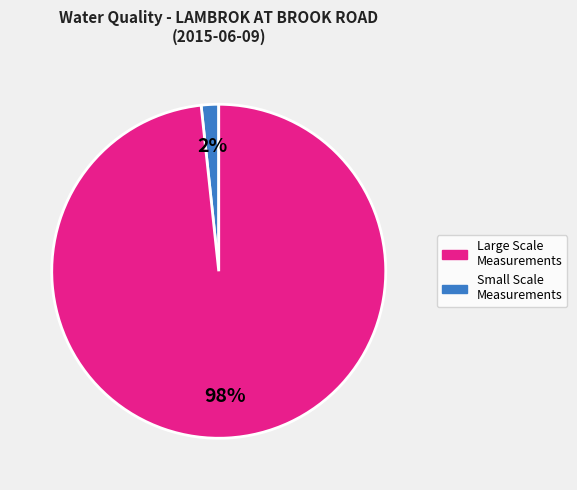

Is there any slice that represents more than half of the pie?

Yes